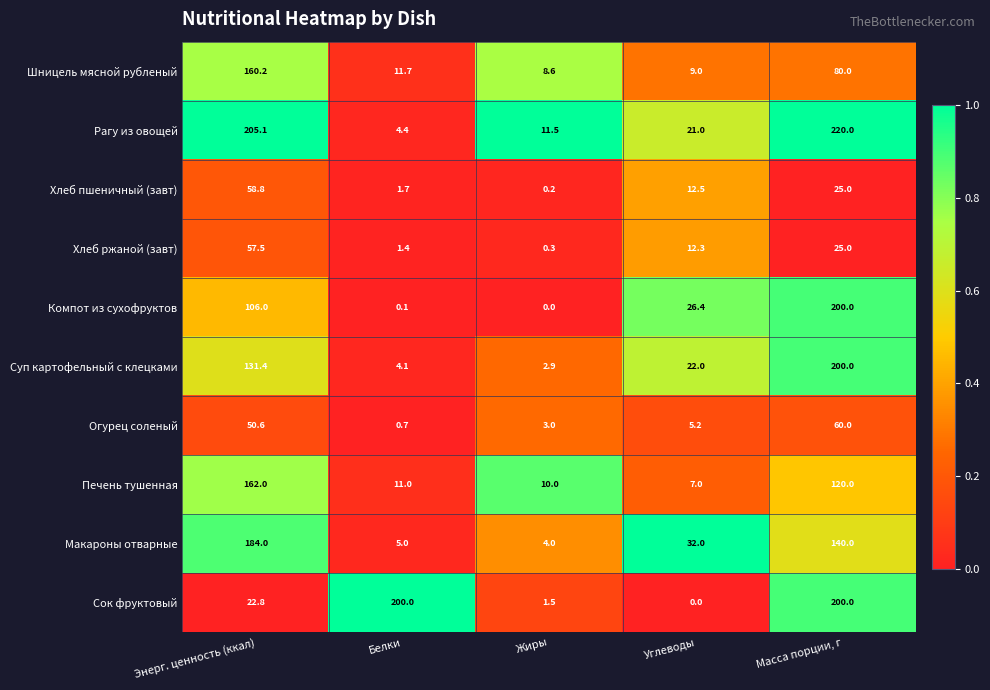

What is the greatest value displayed?

220.0